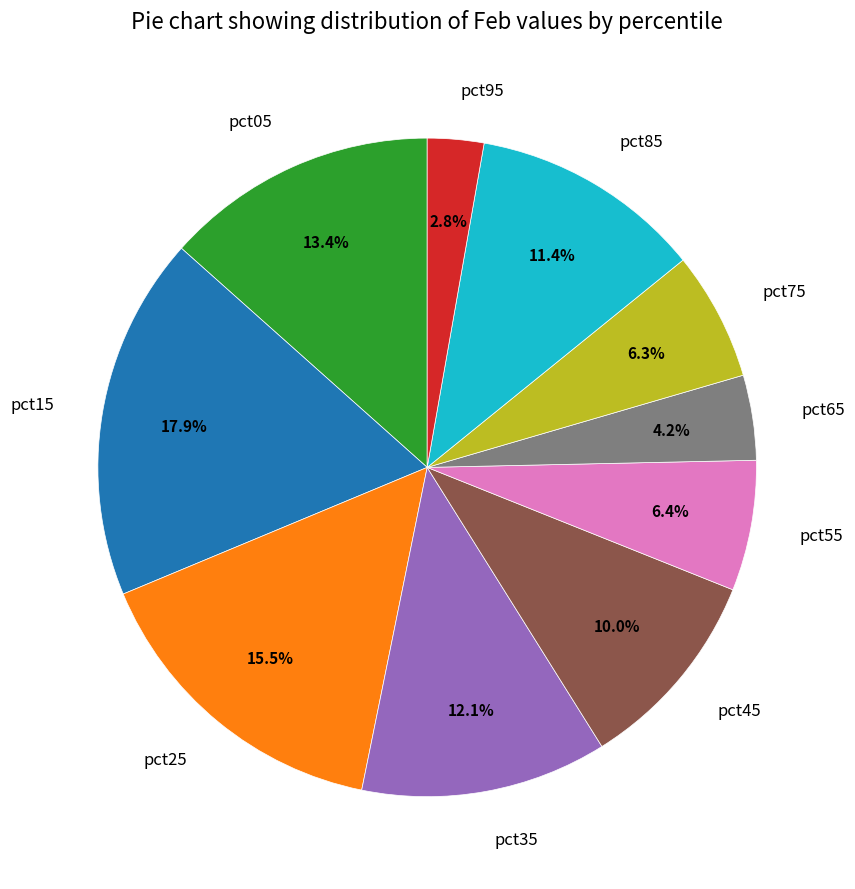

What is the smallest slice in the pie chart?

pct95